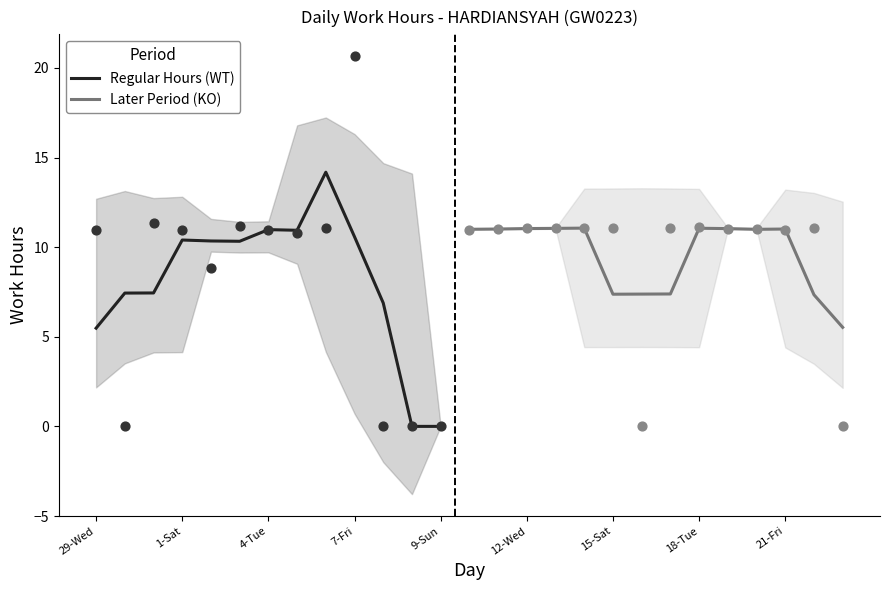

Which has a higher value, 10-Mon or 16-Sun?

10-Mon